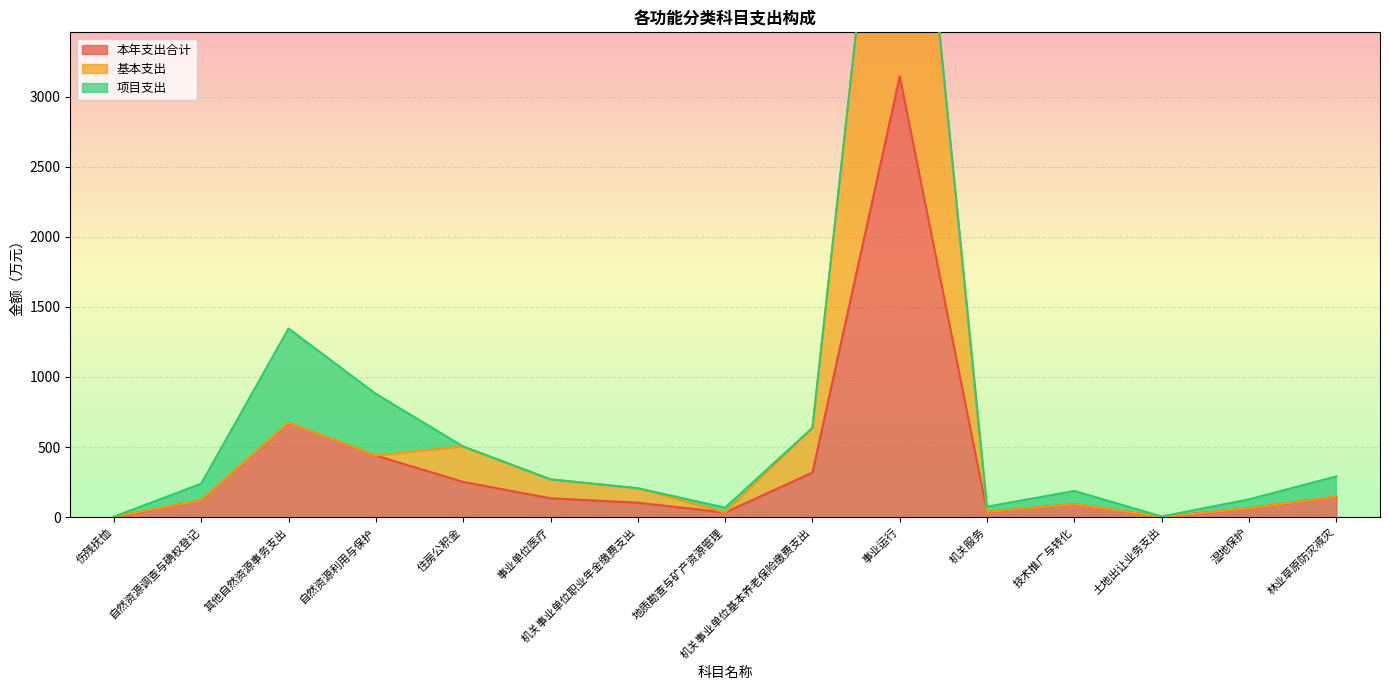

Where is 本年支出合计 nearest to the value 1572?

其他自然资源事务支出